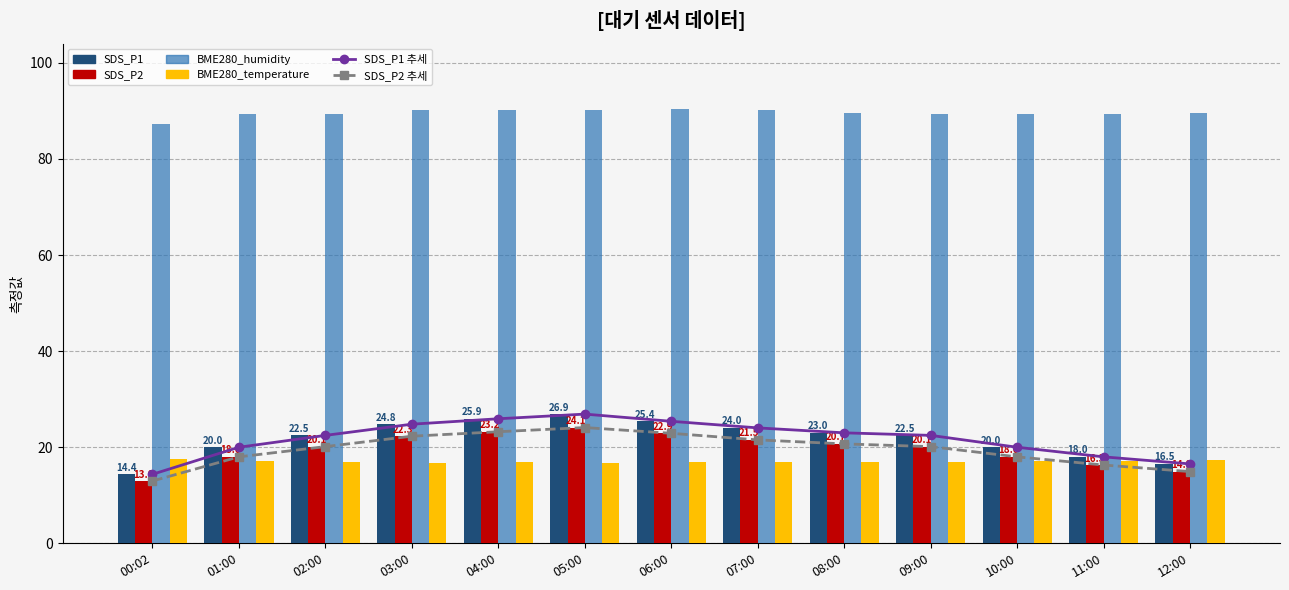

How many data points in SDS_P1 are above 22?

8